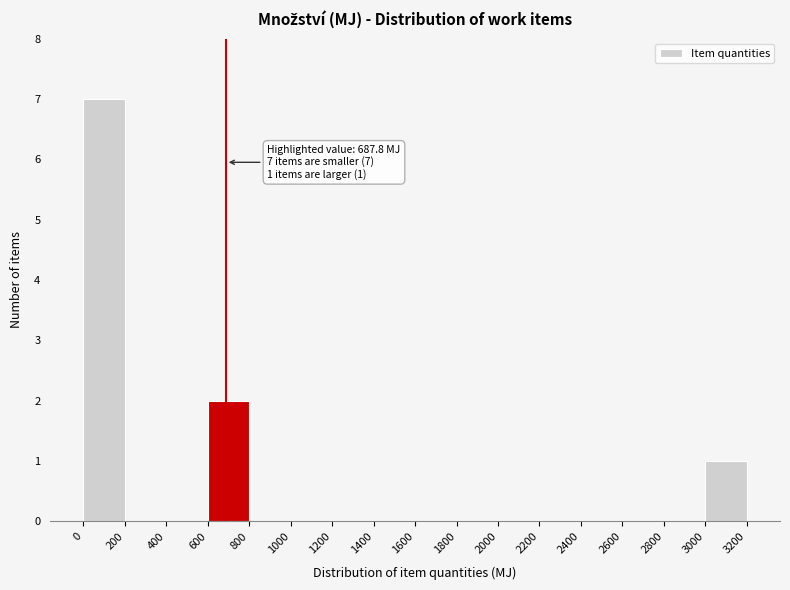

Which range on the x-axis has the tallest bar?

0 to 200